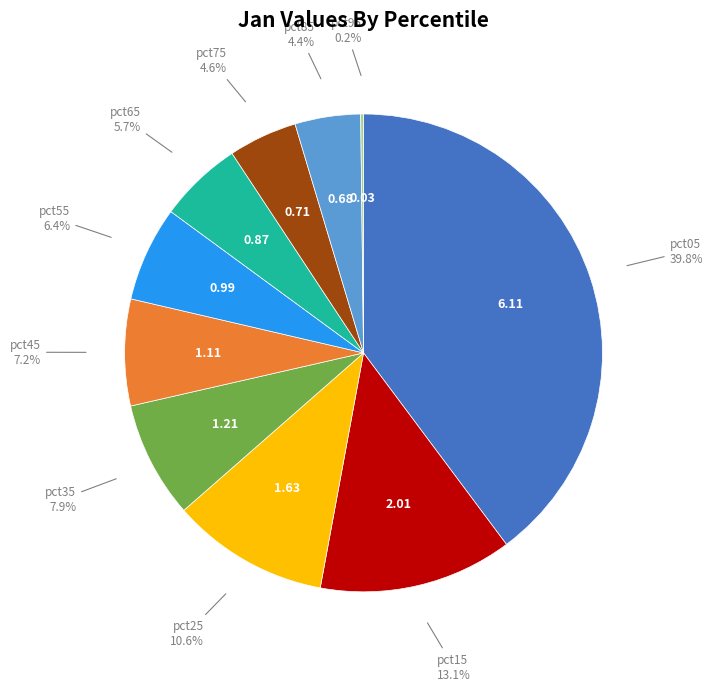

To the nearest percent, what percentage of the pie is pct45?

7%